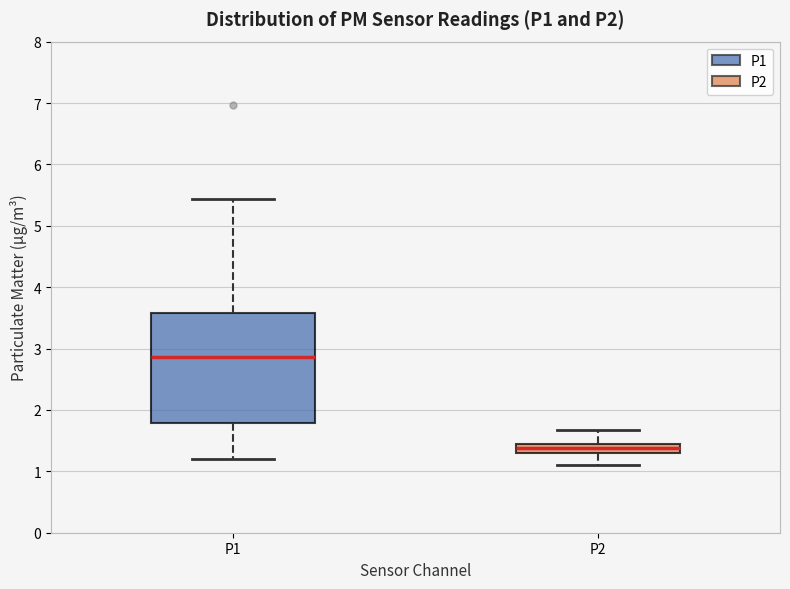

Where does the lower whisker of the box for P1 end on the y-axis? The values are not printed on the chart, so give them approximately, as read against the axis.

1.2